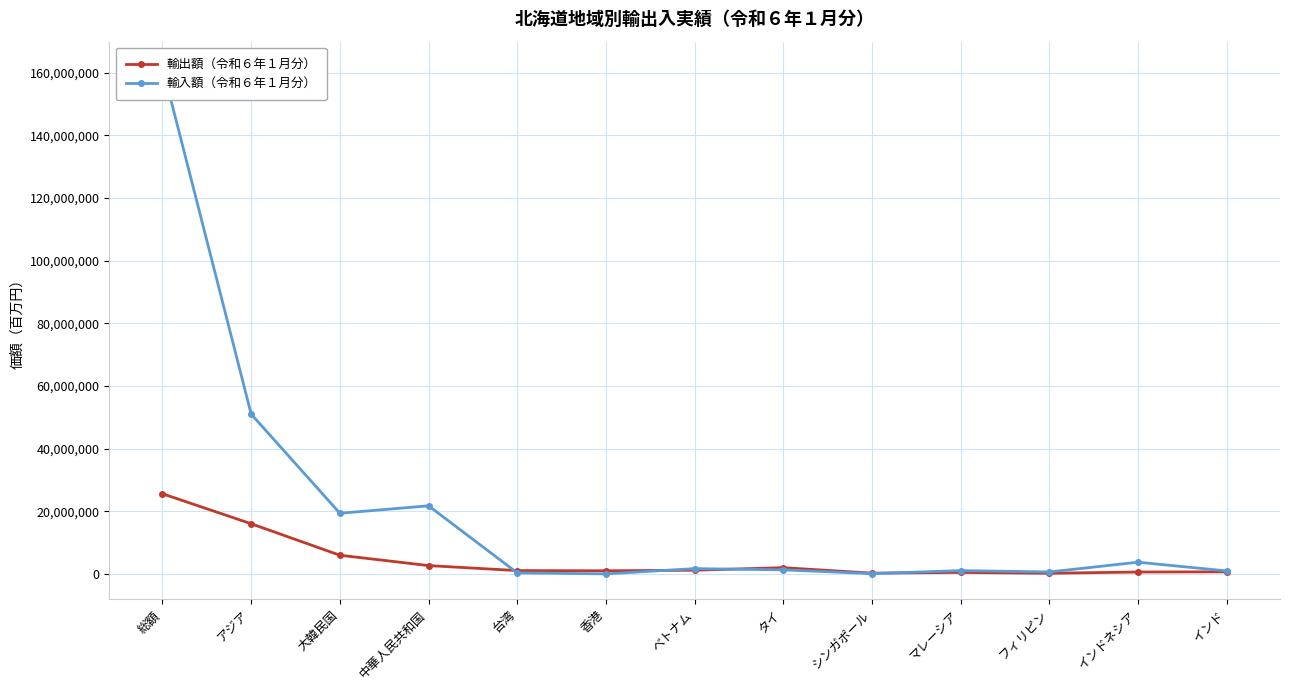

At マレーシア, list the series in order from largest to smallest.

輸入額（令和６年１月分）, 輸出額（令和６年１月分）